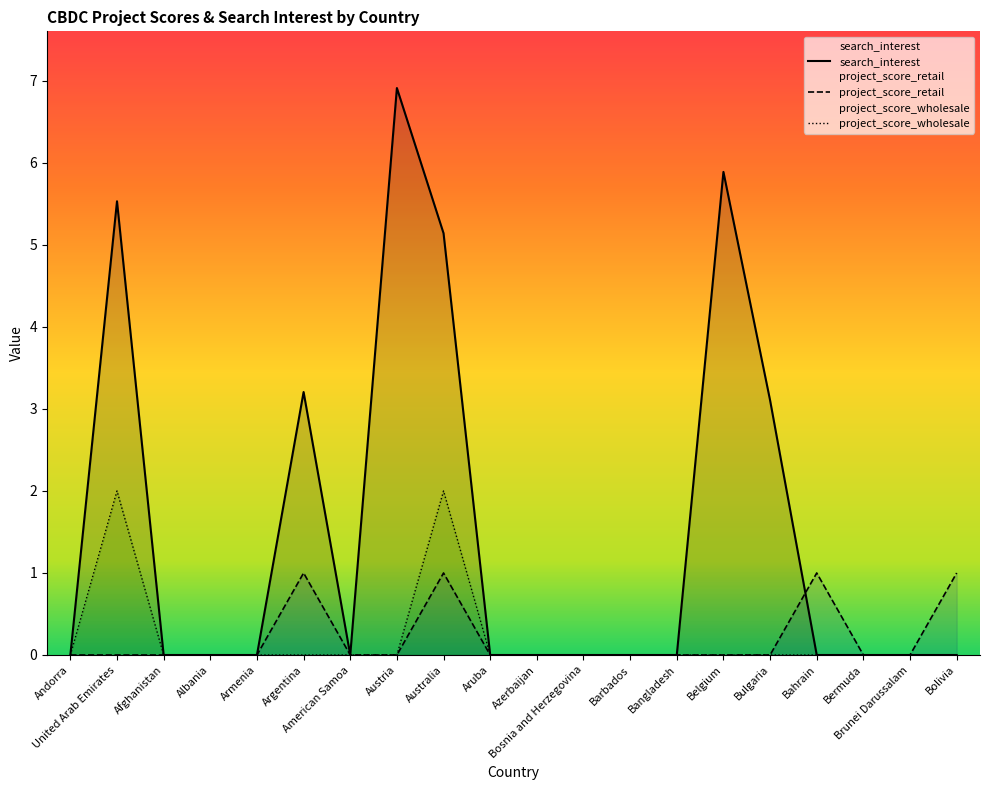

Count the number of categories in the chart.

20